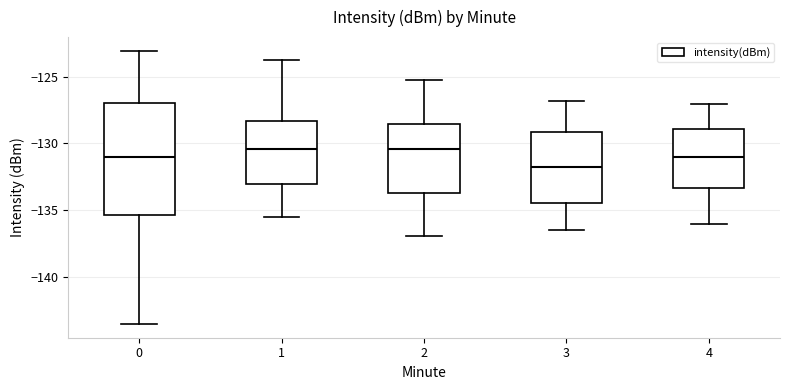

Which box has the lowest median line?

3